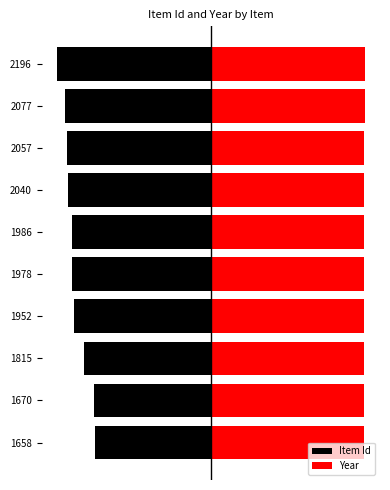

How many Year values are between 99 and 100?

10